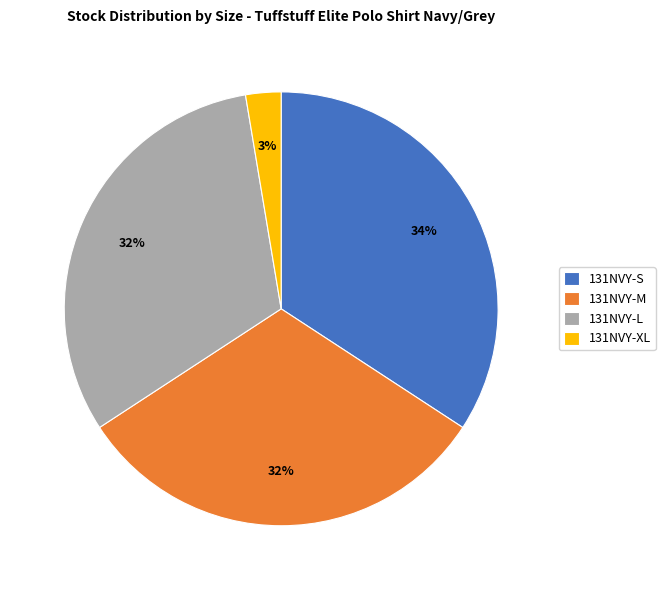

What percentage is the 131NVY-S slice, to the nearest percent?

34%